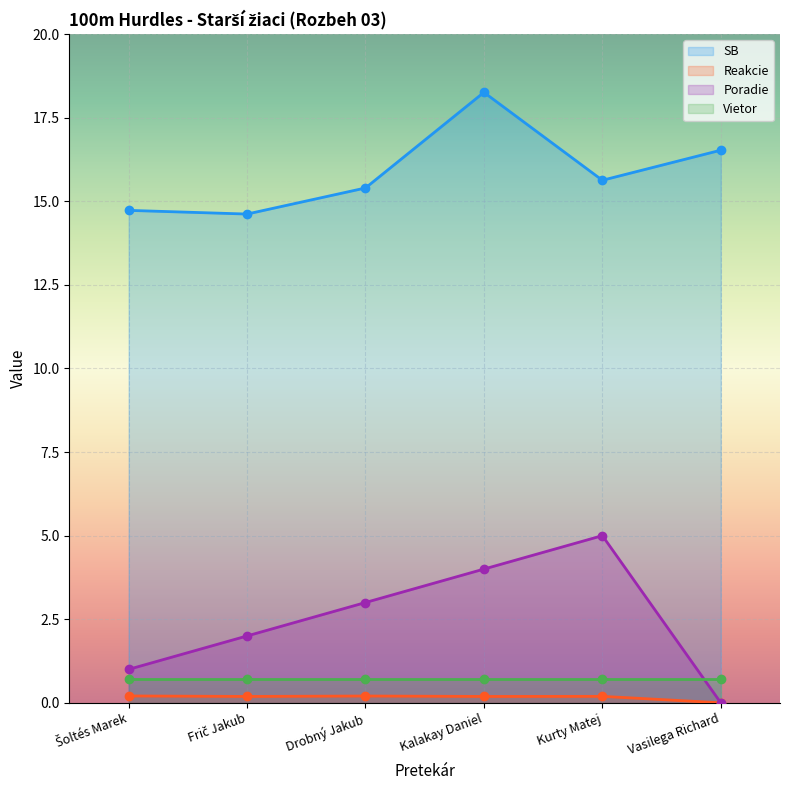

True or false: Reakcie and SB cross at least once.

False